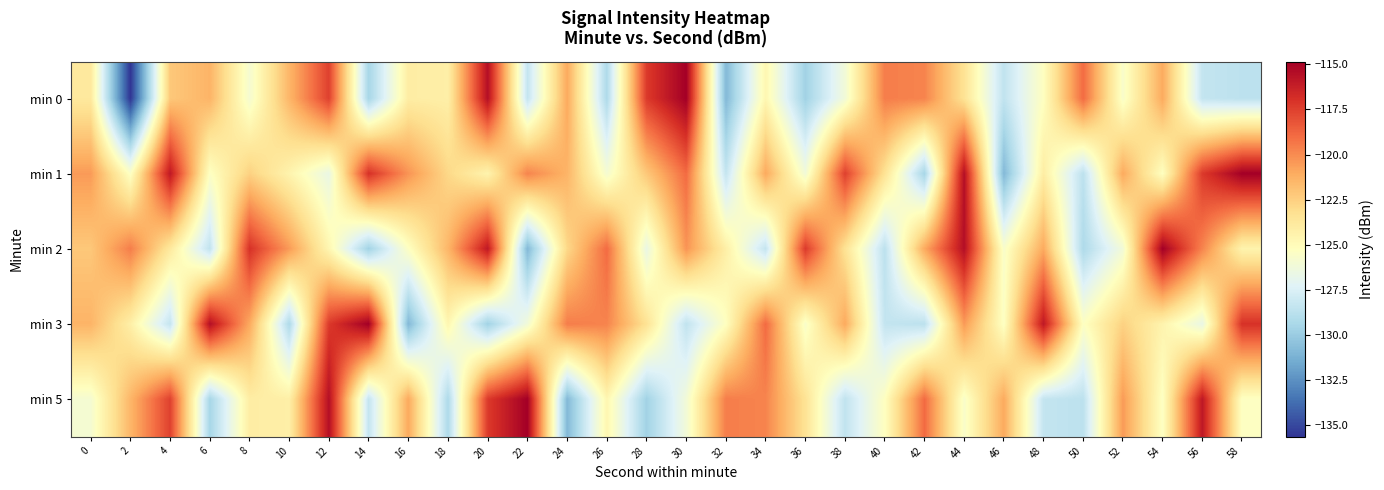

What is the spread (max minus min) of values at 50?

10.3